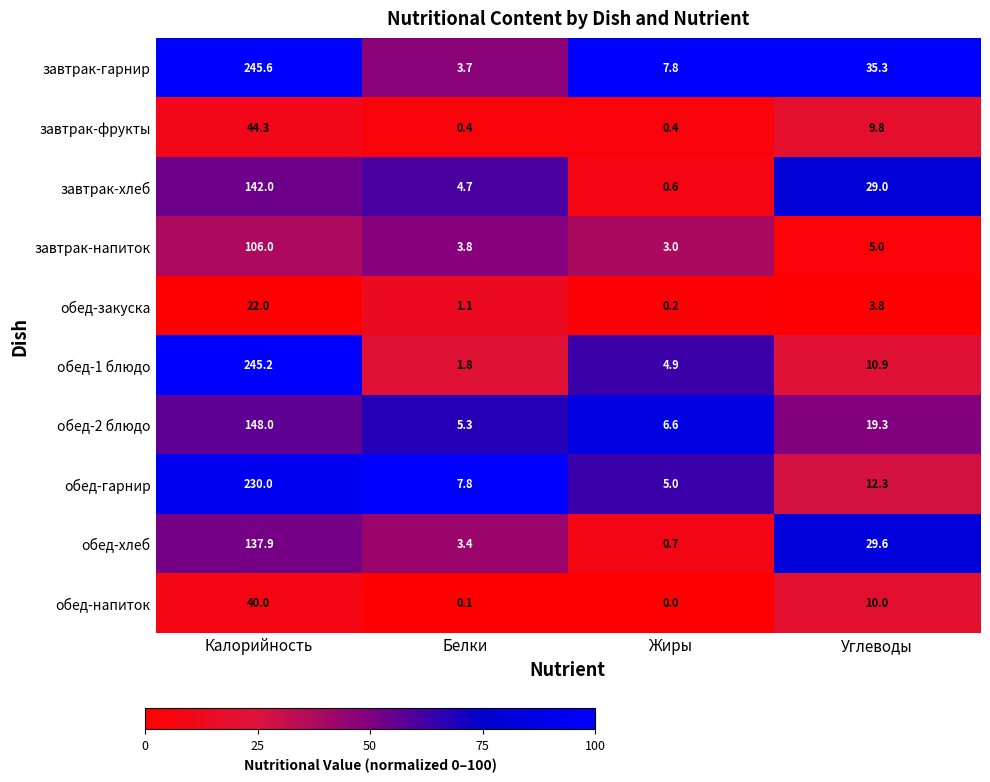

What is the maximum value for обед-закуска?

22.0